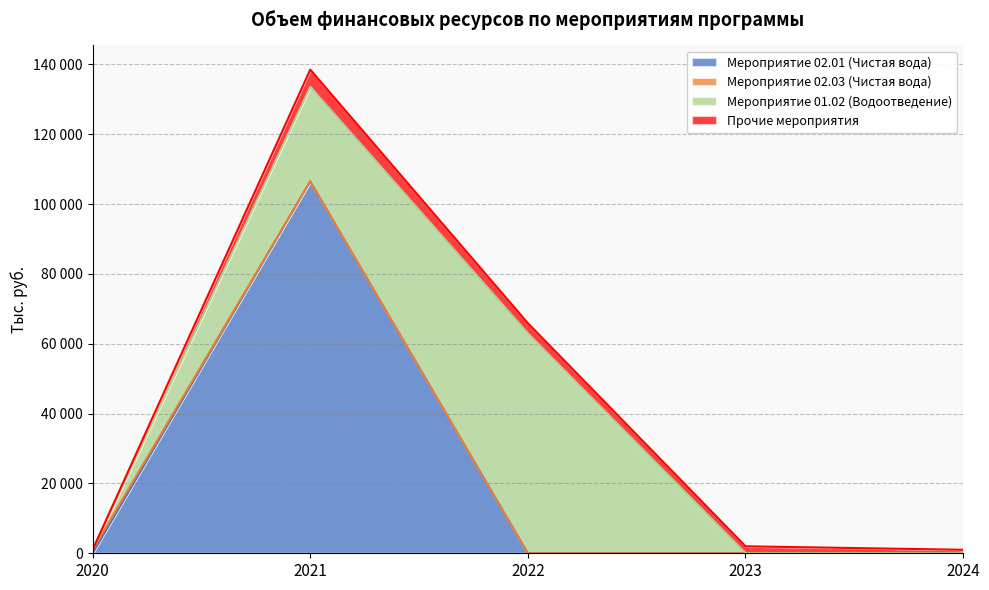

How many lines are shown in the chart?

4